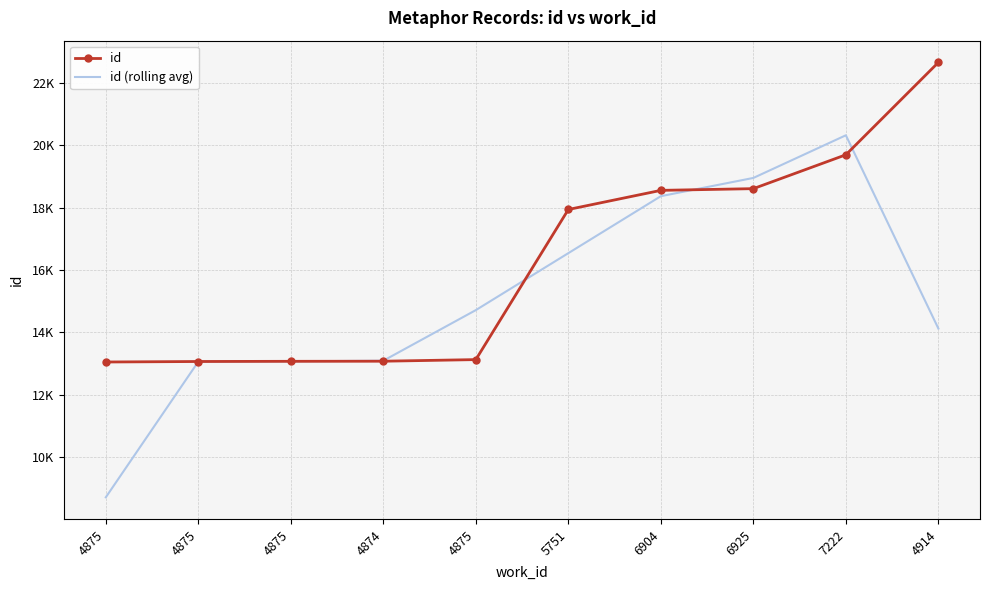

True or false: id (rolling avg) and id cross at least once.

True